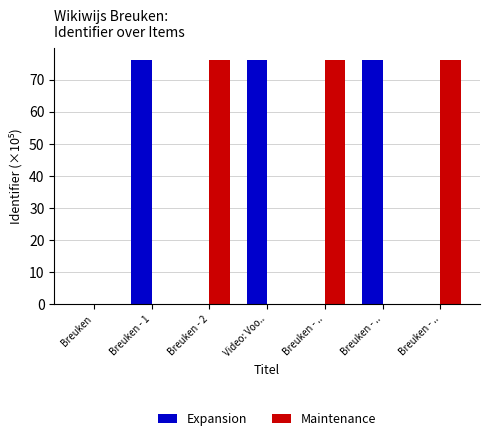

Rank the series by their average value, from lowest to highest.

Expansion, Maintenance